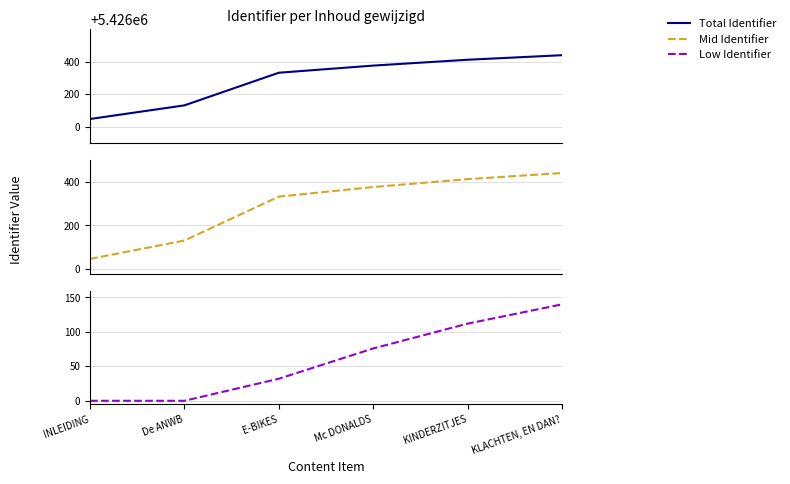

The value of Mid Identifier at INLEIDING is 47. True or false?

True